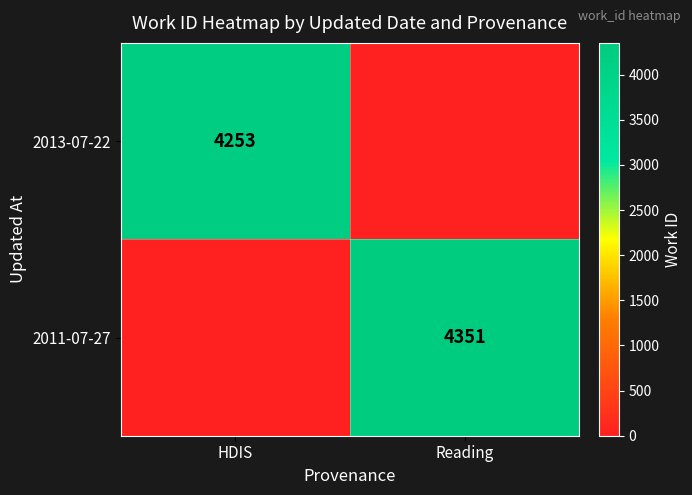

At which category is the sum across all series the highest?

Reading